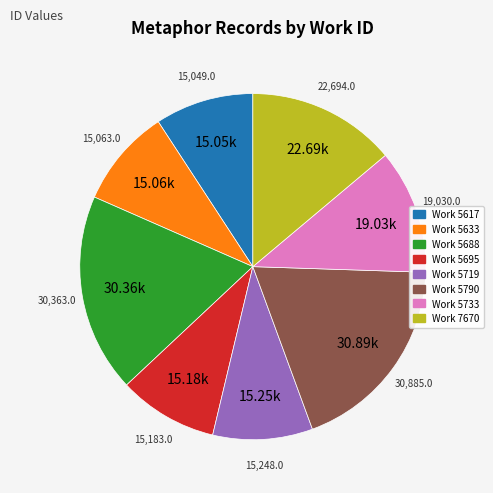

Is there a majority slice in this chart?

No